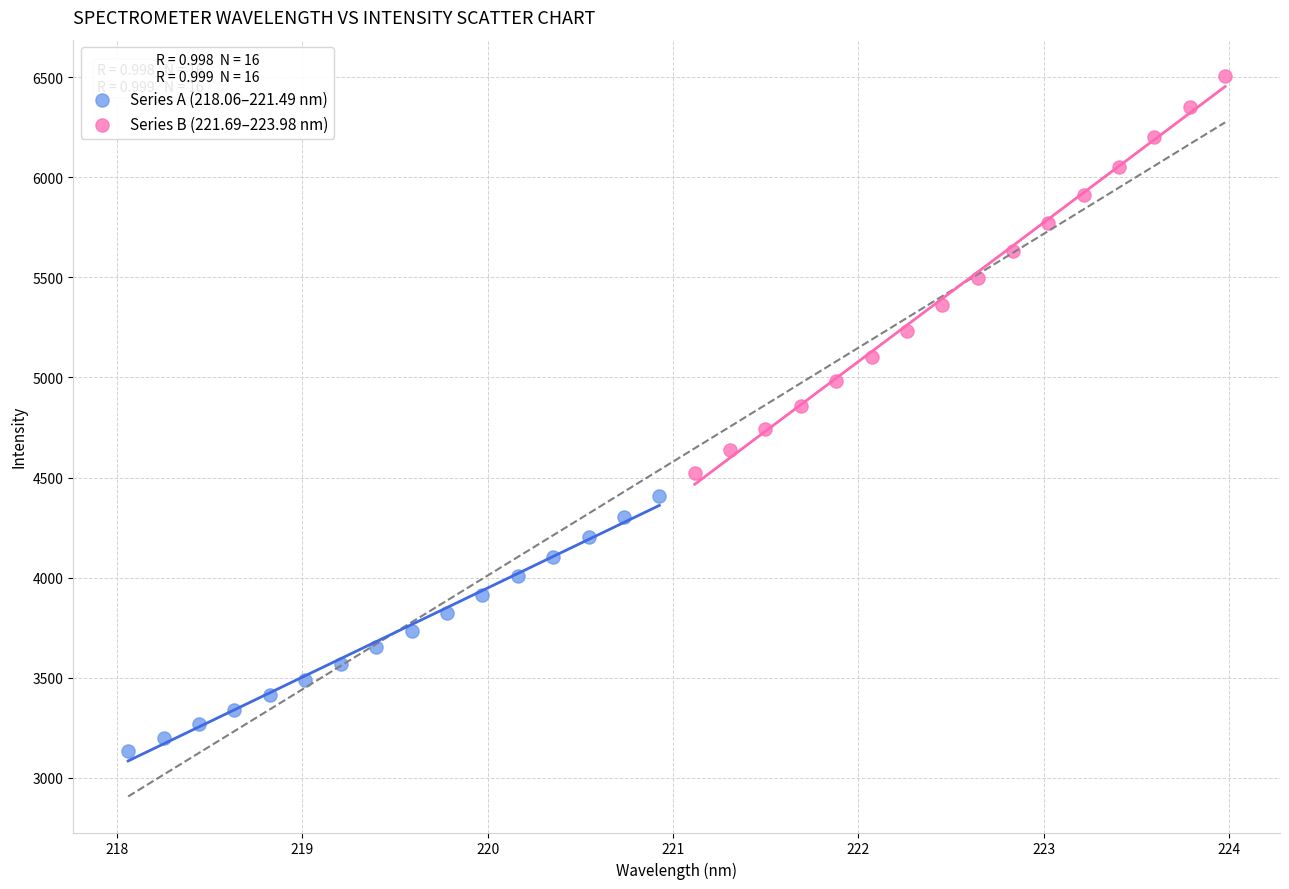

Which series contains the highest Y value?

Series B (221.69–223.98 nm)